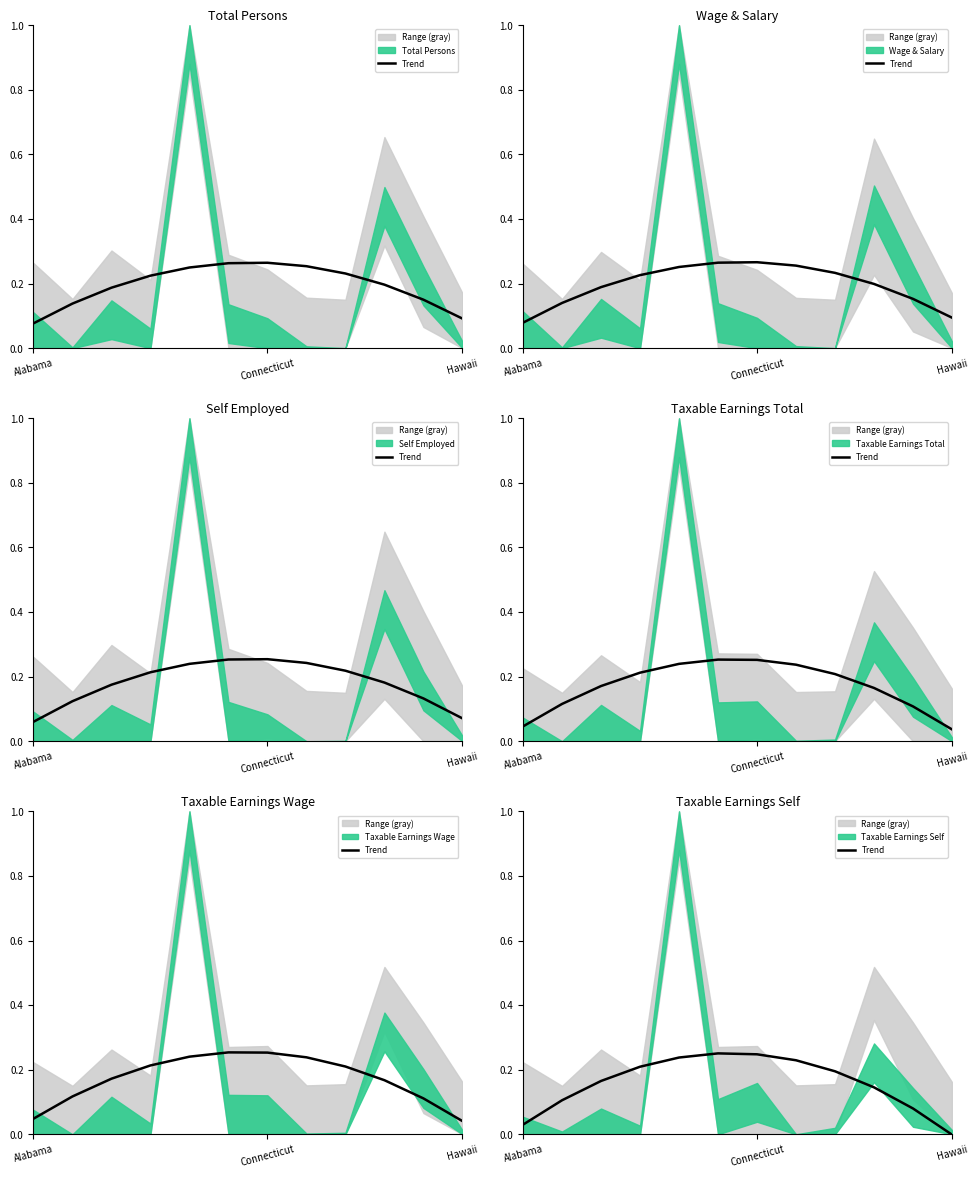

Where is the first local maximum?

5